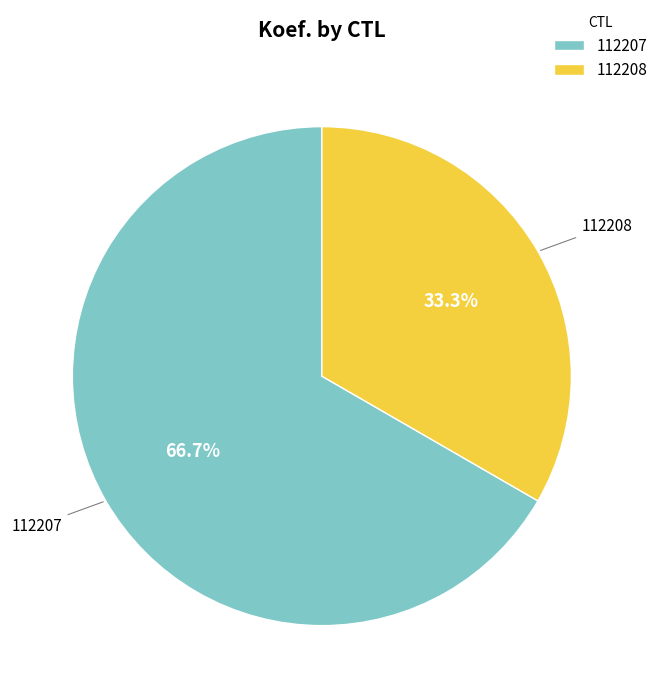

Does 112207 represent more than half of the total?

Yes